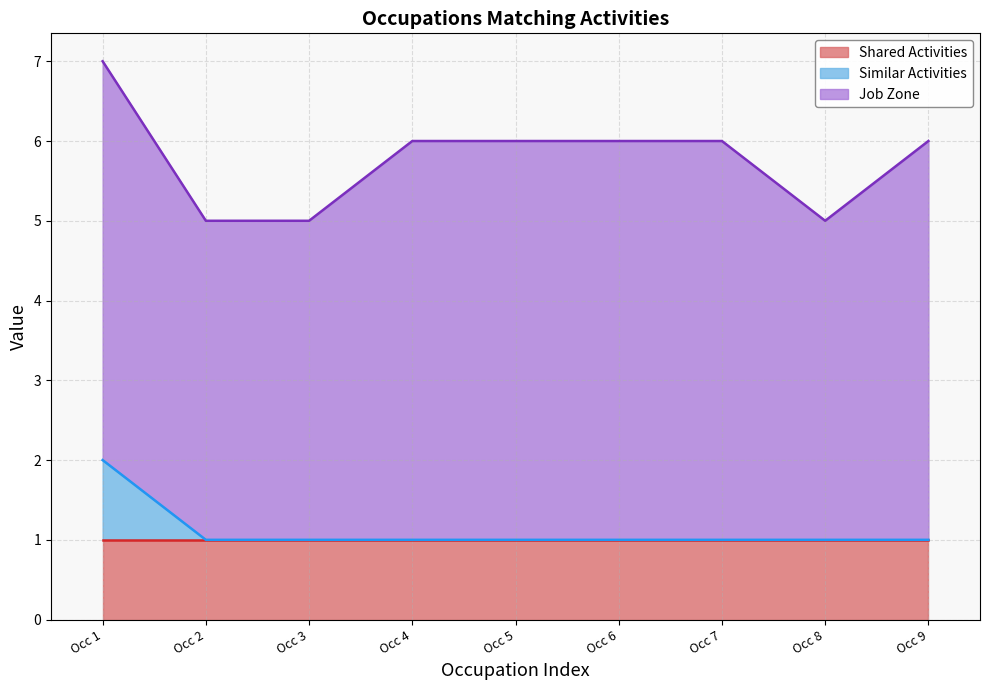

At which category is the sum across all series the highest?

Occ 1